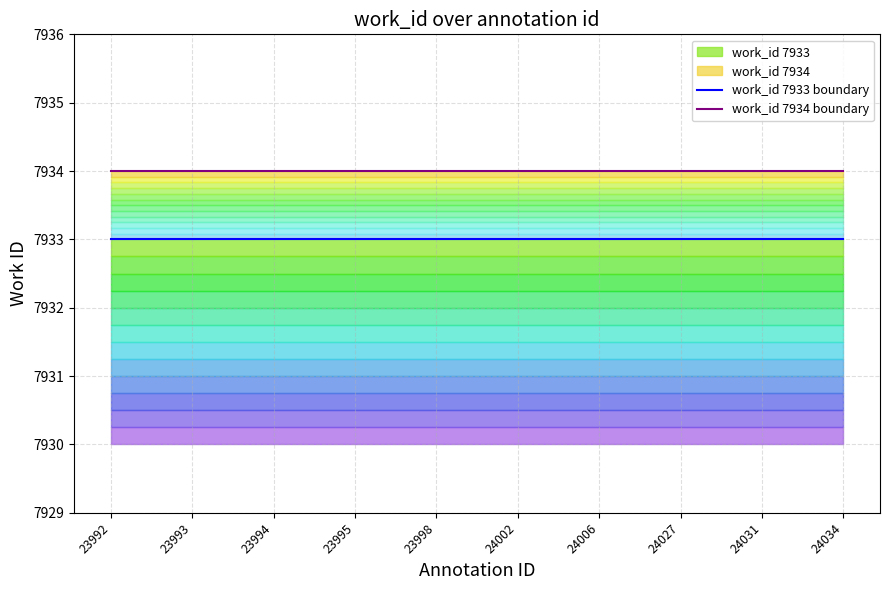

What is the maximum value shown in the chart?

7934